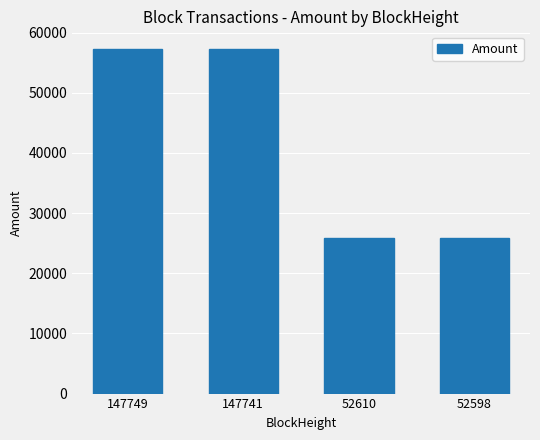

How many data points are above 57332?

2